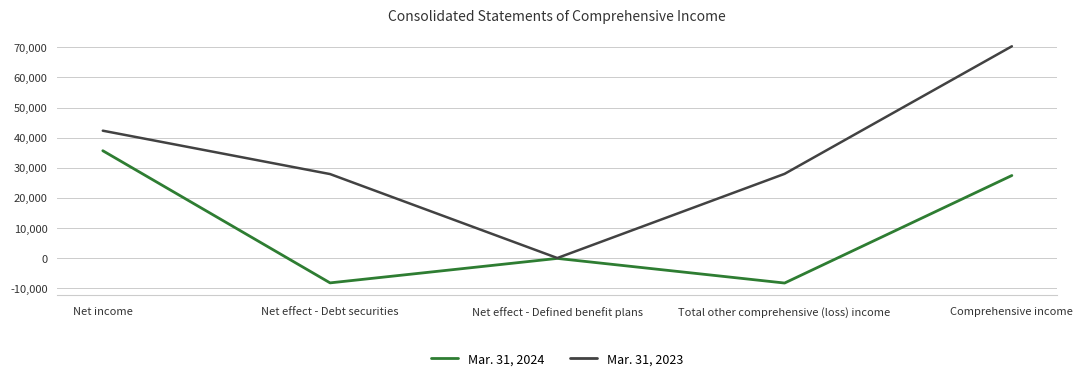

Which series changed the most between Net income and Comprehensive income?

Mar. 31, 2023